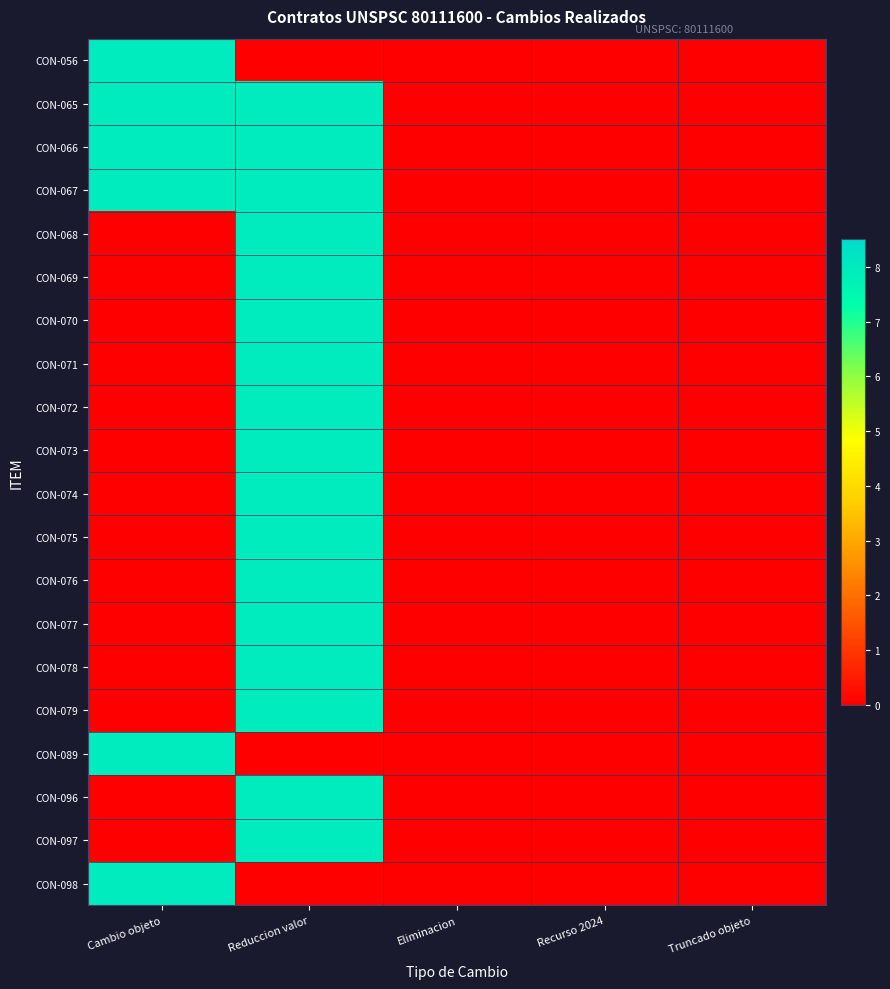

Reading right to left, what are all the values shown in this chart?

CON-056: Truncado objeto=0.0	Recurso 2024=0.0	Eliminacion=0.0	Reduccion valor=0.0	Cambio objeto=8.0
CON-065: Truncado objeto=0.0	Recurso 2024=0.0	Eliminacion=0.0	Reduccion valor=8.0	Cambio objeto=8.0
CON-066: Truncado objeto=0.0	Recurso 2024=0.0	Eliminacion=0.0	Reduccion valor=8.0	Cambio objeto=8.0
CON-067: Truncado objeto=0.0	Recurso 2024=0.0	Eliminacion=0.0	Reduccion valor=8.0	Cambio objeto=8.0
CON-068: Truncado objeto=0.0	Recurso 2024=0.0	Eliminacion=0.0	Reduccion valor=8.0	Cambio objeto=0.0
CON-069: Truncado objeto=0.0	Recurso 2024=0.0	Eliminacion=0.0	Reduccion valor=8.0	Cambio objeto=0.0
CON-070: Truncado objeto=0.0	Recurso 2024=0.0	Eliminacion=0.0	Reduccion valor=8.0	Cambio objeto=0.0
CON-071: Truncado objeto=0.0	Recurso 2024=0.0	Eliminacion=0.0	Reduccion valor=8.0	Cambio objeto=0.0
CON-072: Truncado objeto=0.0	Recurso 2024=0.0	Eliminacion=0.0	Reduccion valor=8.0	Cambio objeto=0.0
CON-073: Truncado objeto=0.0	Recurso 2024=0.0	Eliminacion=0.0	Reduccion valor=8.0	Cambio objeto=0.0
CON-074: Truncado objeto=0.0	Recurso 2024=0.0	Eliminacion=0.0	Reduccion valor=8.0	Cambio objeto=0.0
CON-075: Truncado objeto=0.0	Recurso 2024=0.0	Eliminacion=0.0	Reduccion valor=8.0	Cambio objeto=0.0
CON-076: Truncado objeto=0.0	Recurso 2024=0.0	Eliminacion=0.0	Reduccion valor=8.0	Cambio objeto=0.0
CON-077: Truncado objeto=0.0	Recurso 2024=0.0	Eliminacion=0.0	Reduccion valor=8.0	Cambio objeto=0.0
CON-078: Truncado objeto=0.0	Recurso 2024=0.0	Eliminacion=0.0	Reduccion valor=8.0	Cambio objeto=0.0
CON-079: Truncado objeto=0.0	Recurso 2024=0.0	Eliminacion=0.0	Reduccion valor=8.0	Cambio objeto=0.0
CON-089: Truncado objeto=0.0	Recurso 2024=0.0	Eliminacion=0.0	Reduccion valor=0.0	Cambio objeto=8.0
CON-096: Truncado objeto=0.0	Recurso 2024=0.0	Eliminacion=0.0	Reduccion valor=8.0	Cambio objeto=0.0
CON-097: Truncado objeto=0.0	Recurso 2024=0.0	Eliminacion=0.0	Reduccion valor=8.0	Cambio objeto=0.0
CON-098: Truncado objeto=0.0	Recurso 2024=0.0	Eliminacion=0.0	Reduccion valor=0.0	Cambio objeto=8.0